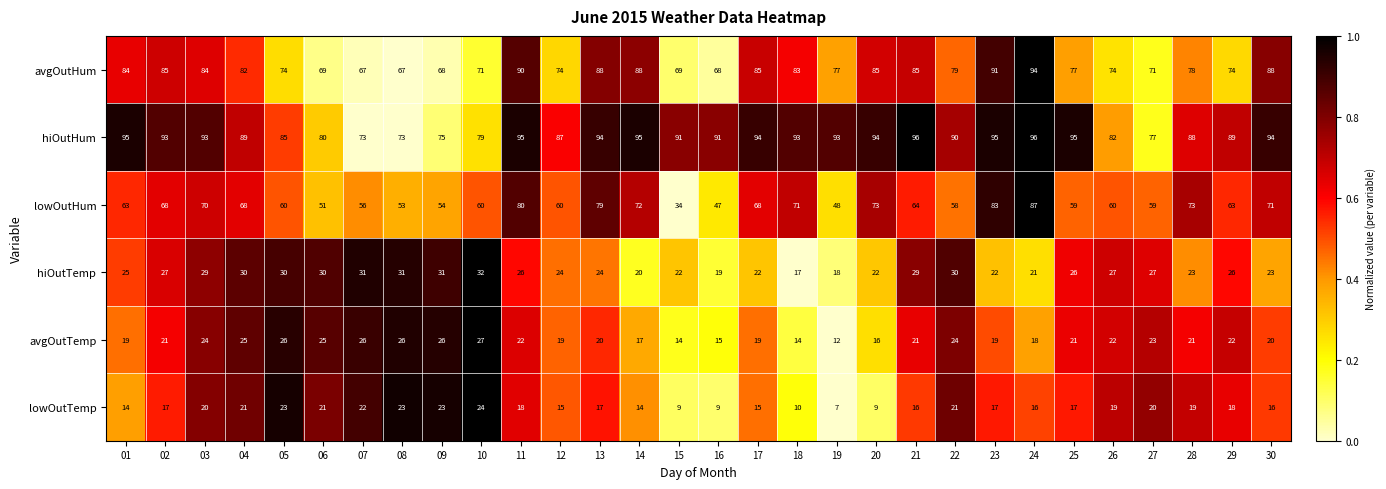

The lowOutTemp series shows 5 at 06. True or false?

False